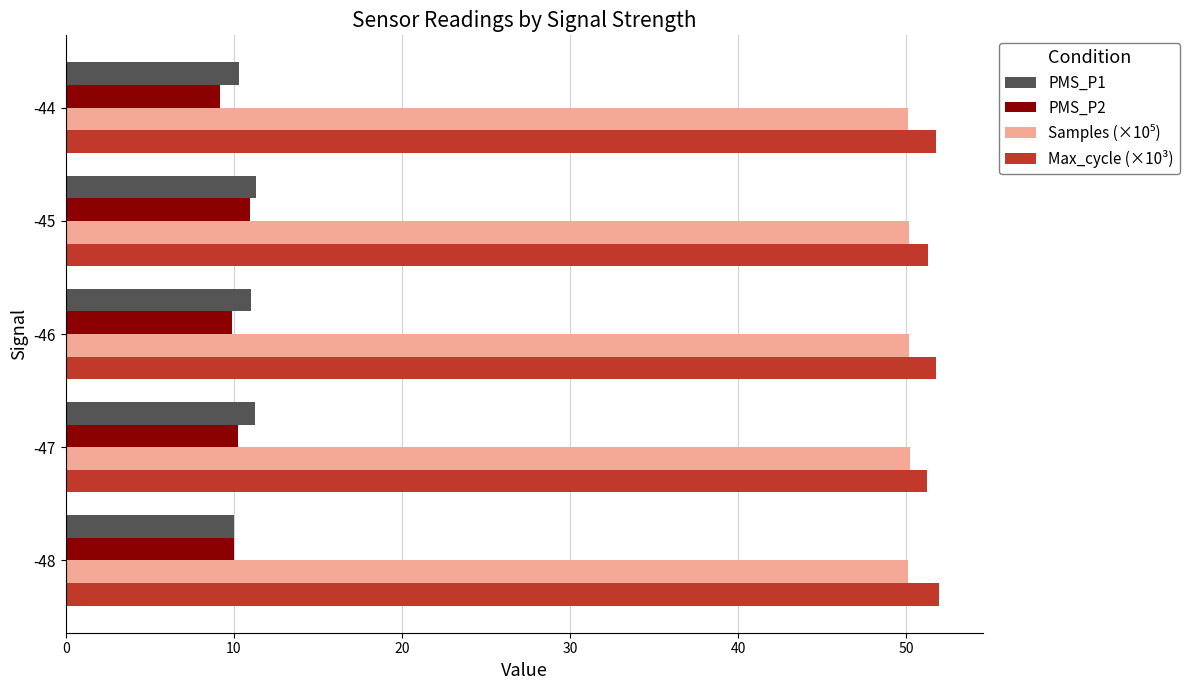

What is the difference between the highest and lowest values at -46?

41.9